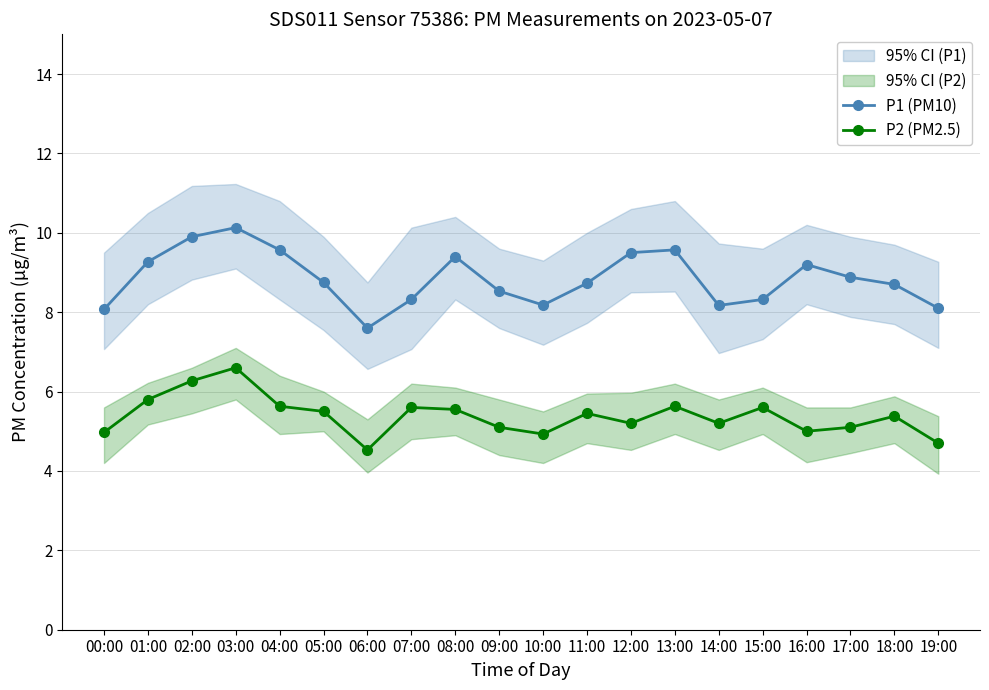

At how many categories does at least one series exceed 9?

8